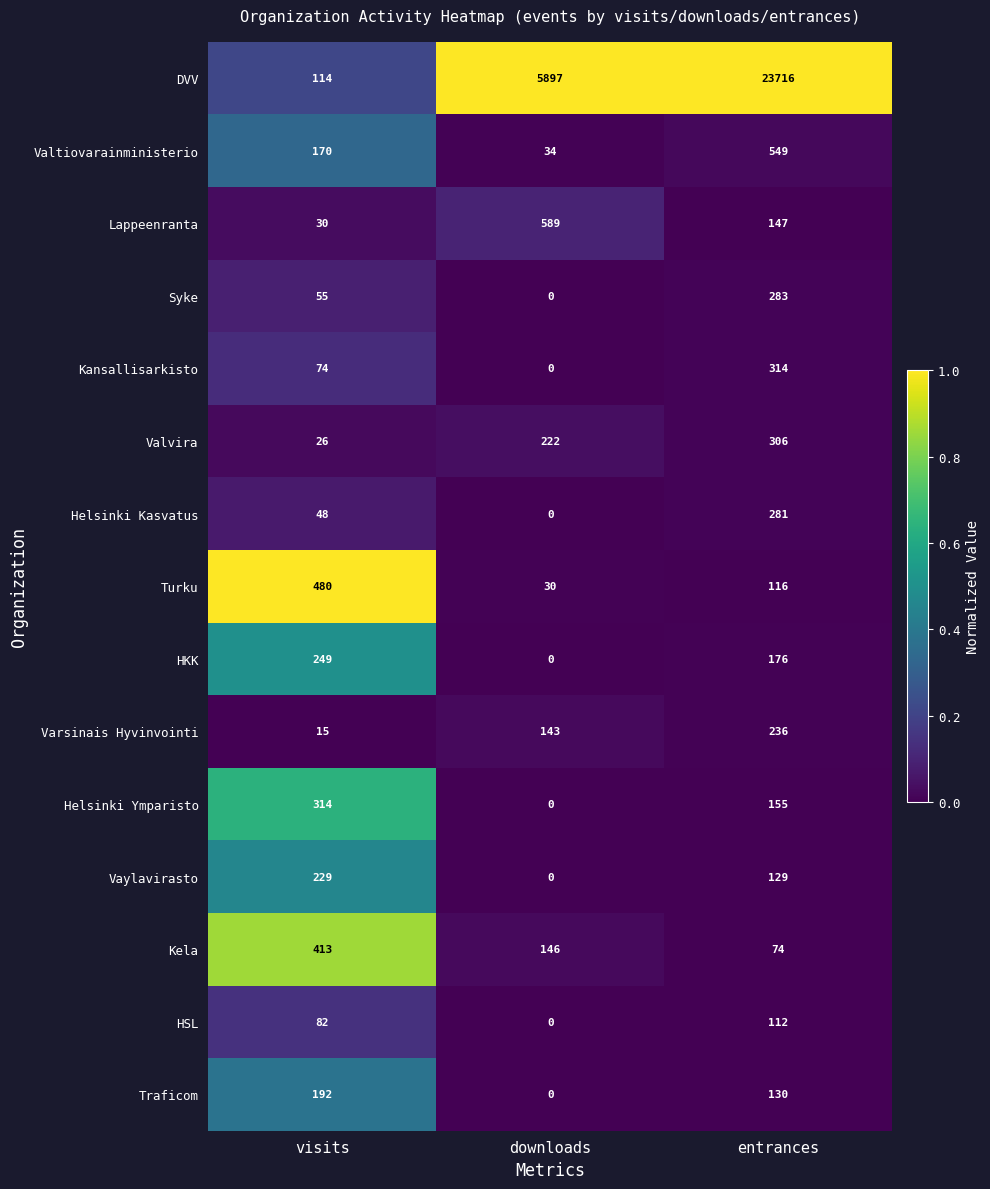

Which series changed the most between visits and entrances?

DVV